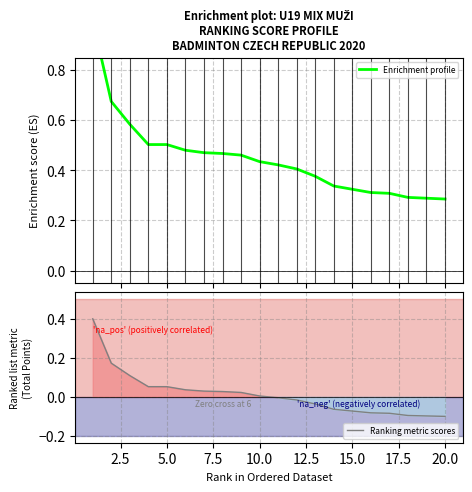

Rank the series by their average value, from lowest to highest.

Ranking metric scores, Enrichment profile